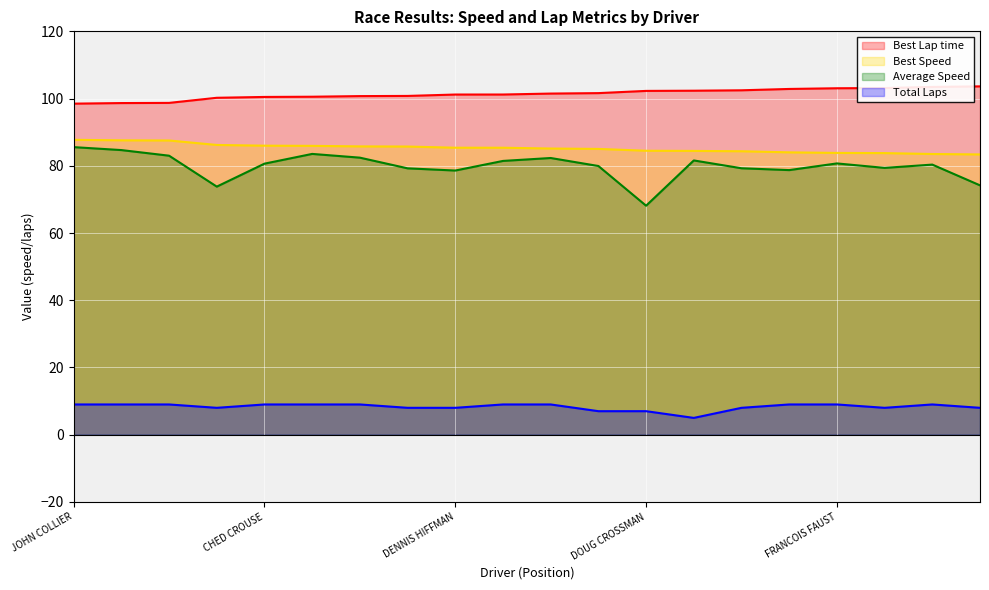

How many Total Laps values are between 8 and 9?

17